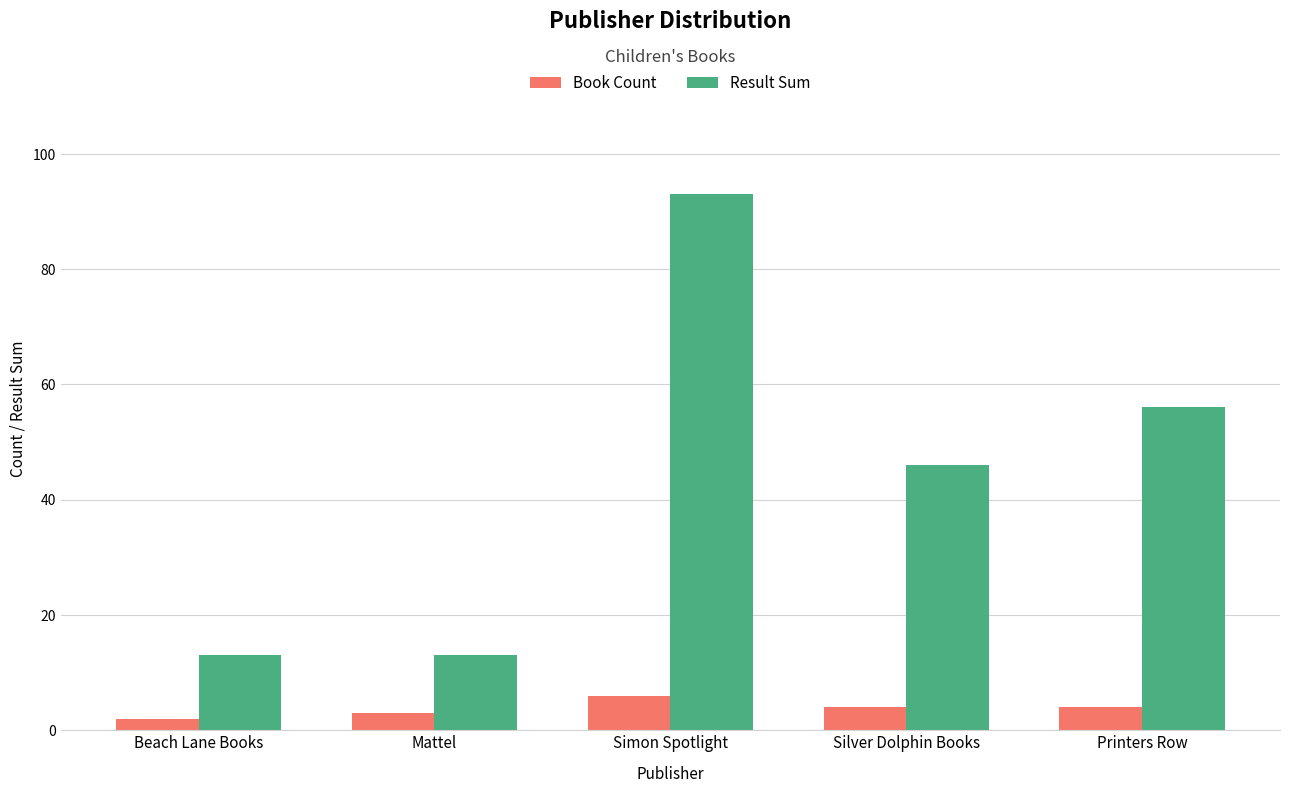

Reading left to right, what are all the values shown in this chart?

Book Count: 2	3	6	4	4
Result Sum: 13	13	93	46	56